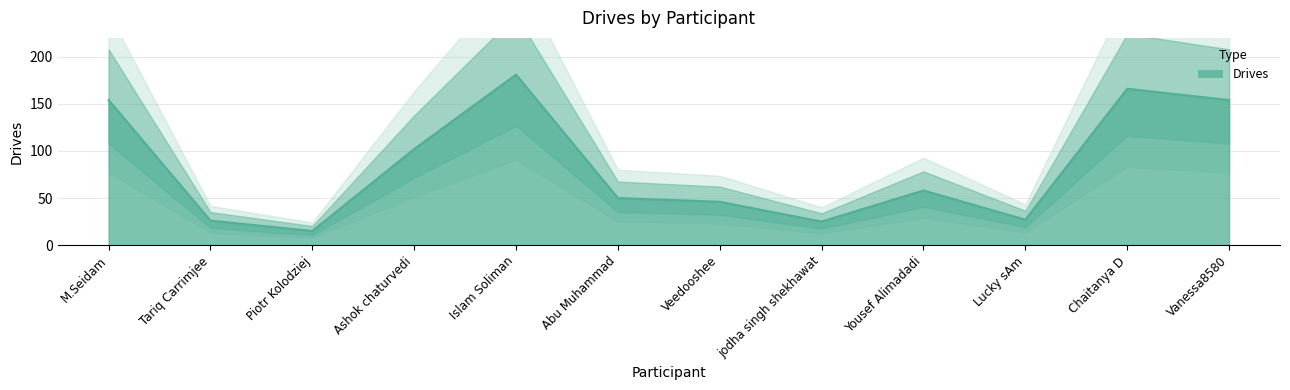

True or false: there are more than 2 points higher than both neighbors.

True